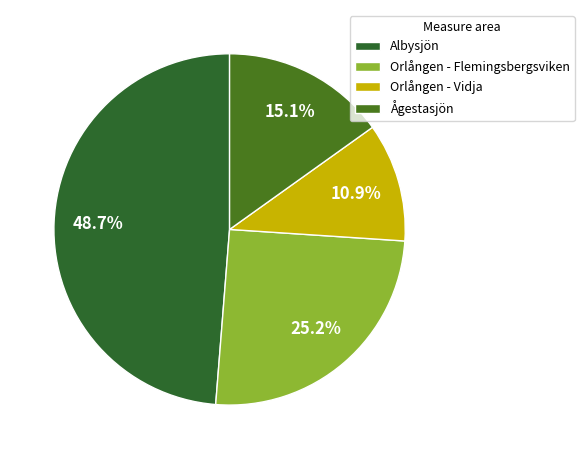

How much of the chart is everything except Albysjön?

51.3%